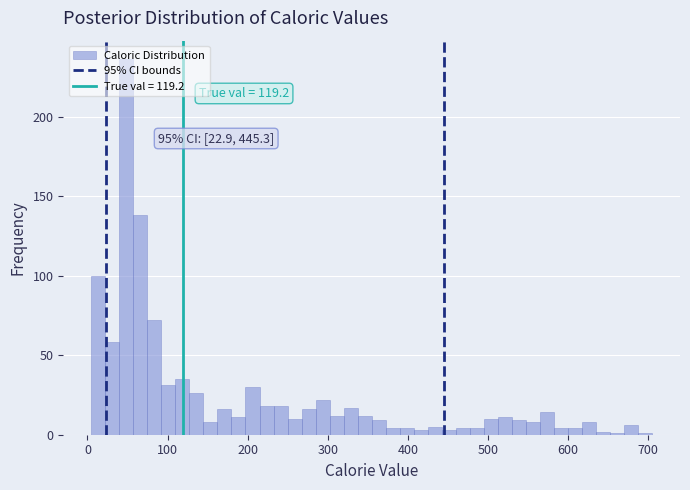

Around what value on the x-axis is the tallest bar? Give the approximate position of its centre, as read against the axis.

50